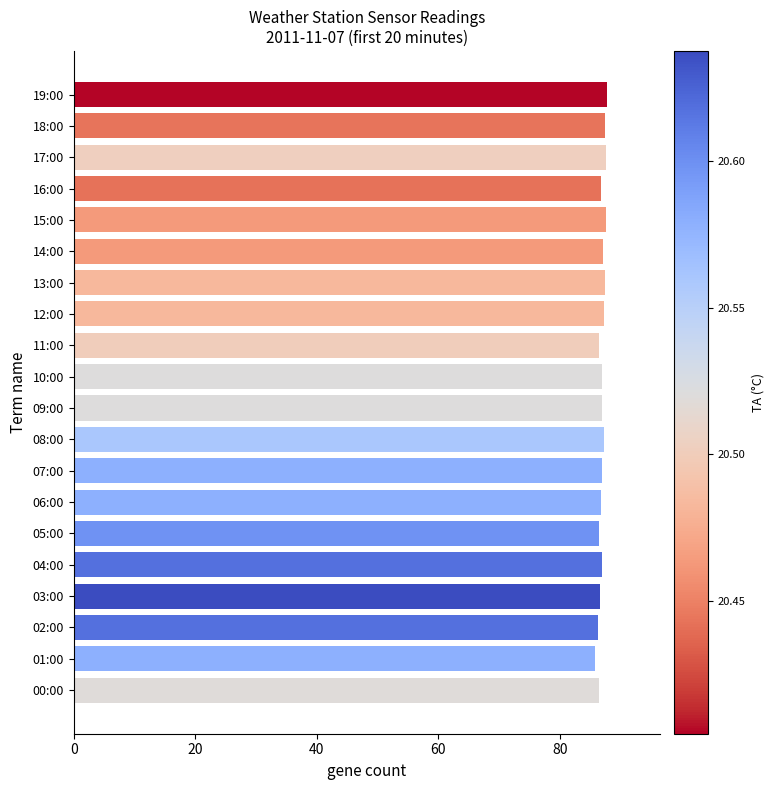

What is the smallest value displayed?

85.9